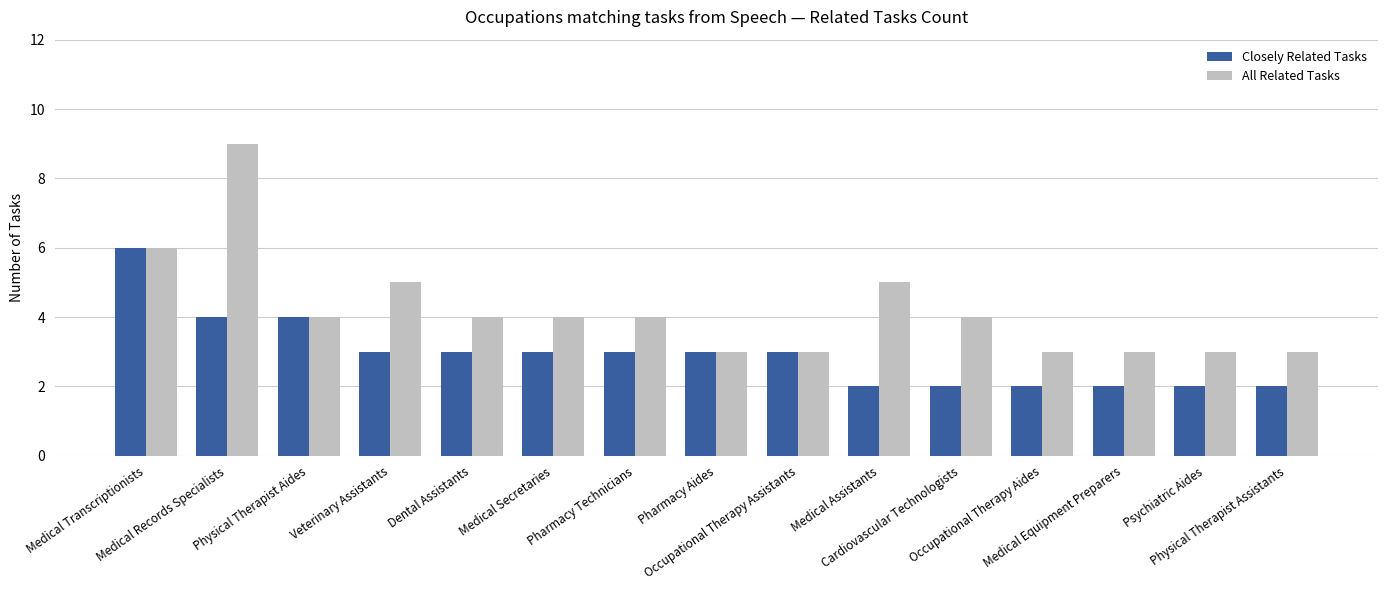

How many categories are shown in the chart?

15